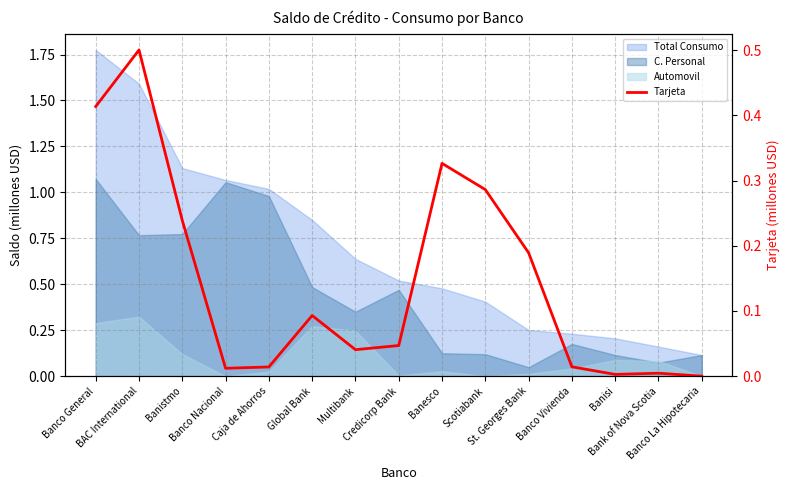

What is the average value?

0.1